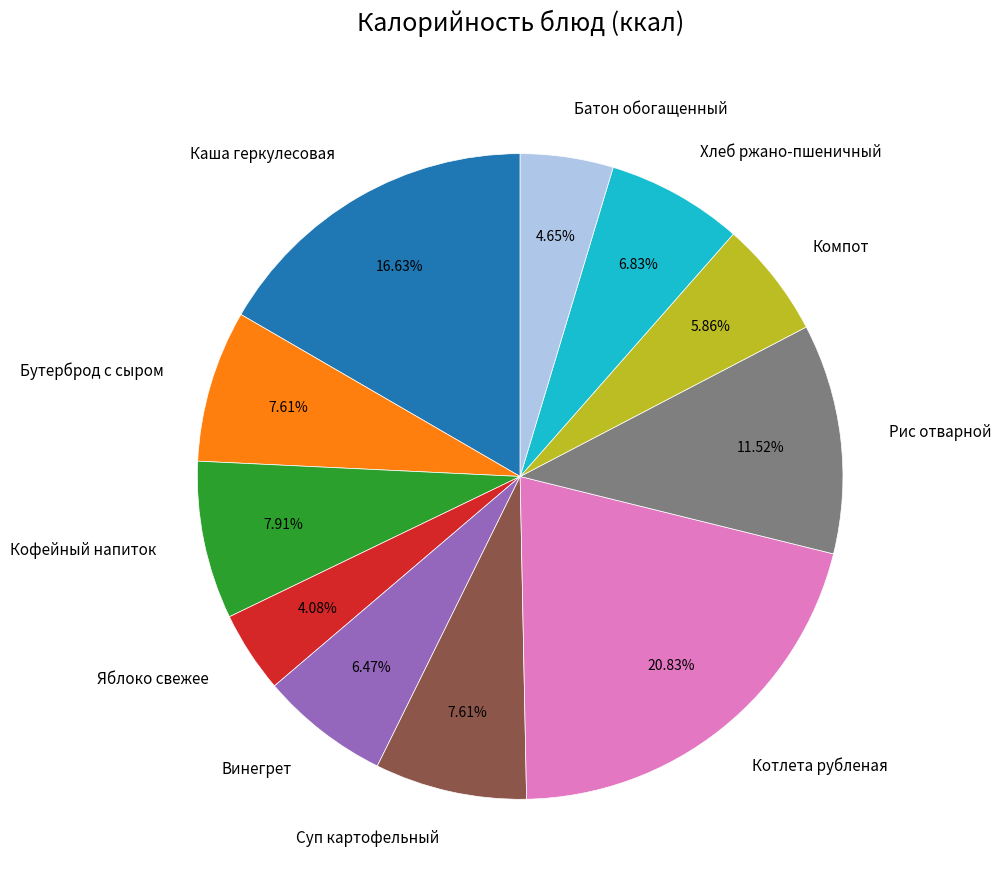

To the nearest percent, what portion does Яблоко свежее represent?

4%